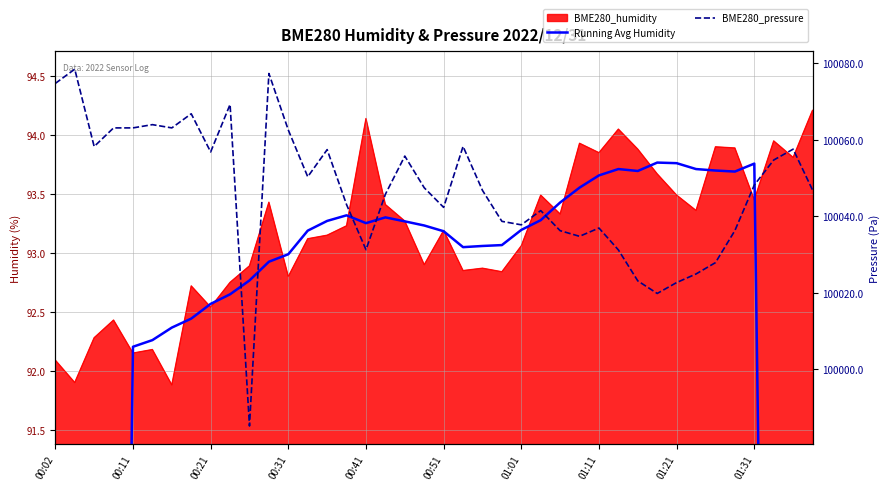

True or false: Running Avg Humidity and BME280_pressure intersect in this chart.

False